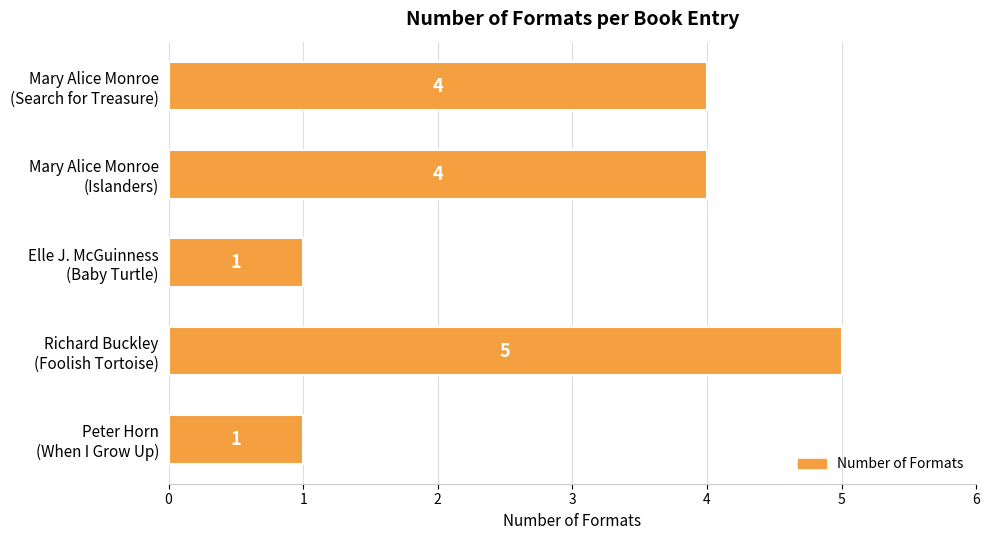

Count the values in the range 1 to 4.

4